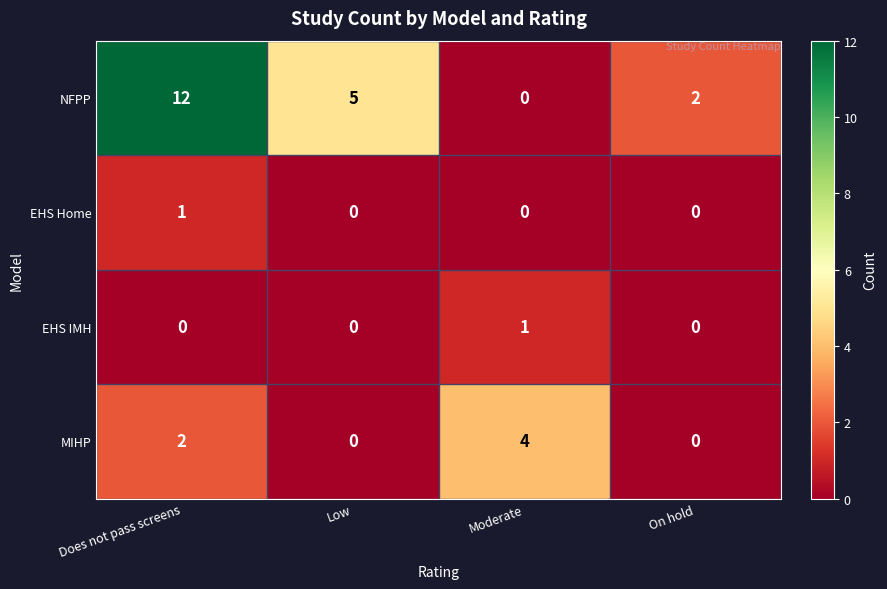

Which series has the largest total across all categories?

NFPP